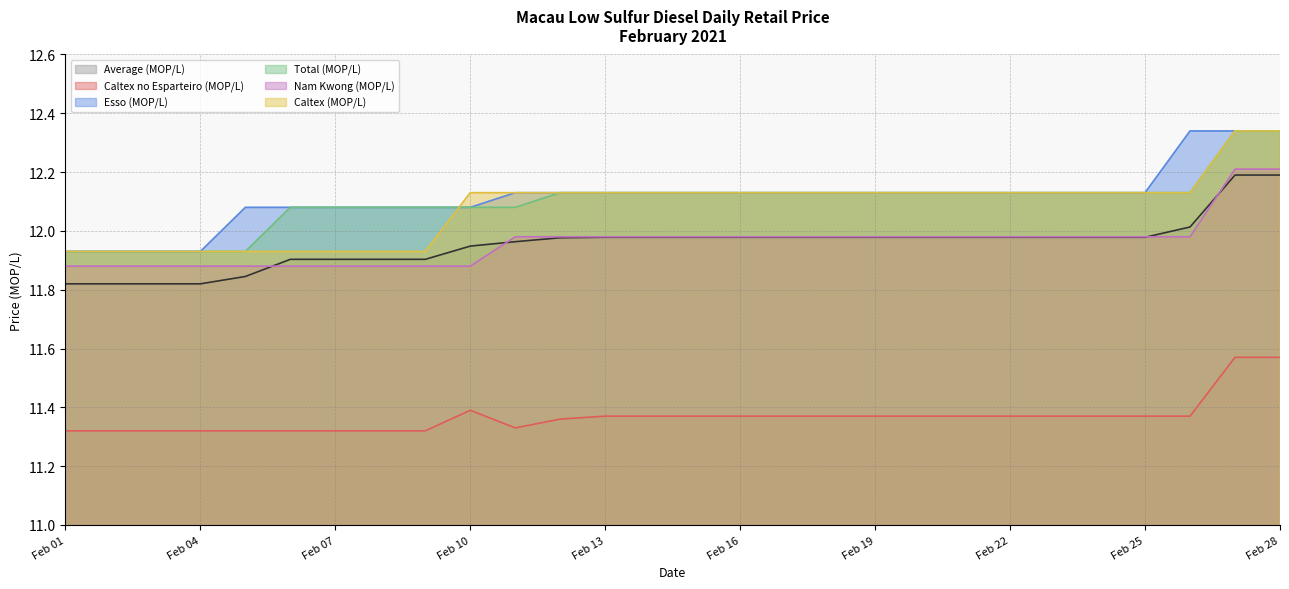

True or false: Esso (MOP/L) has a value of 8.2 at Feb 01.

False